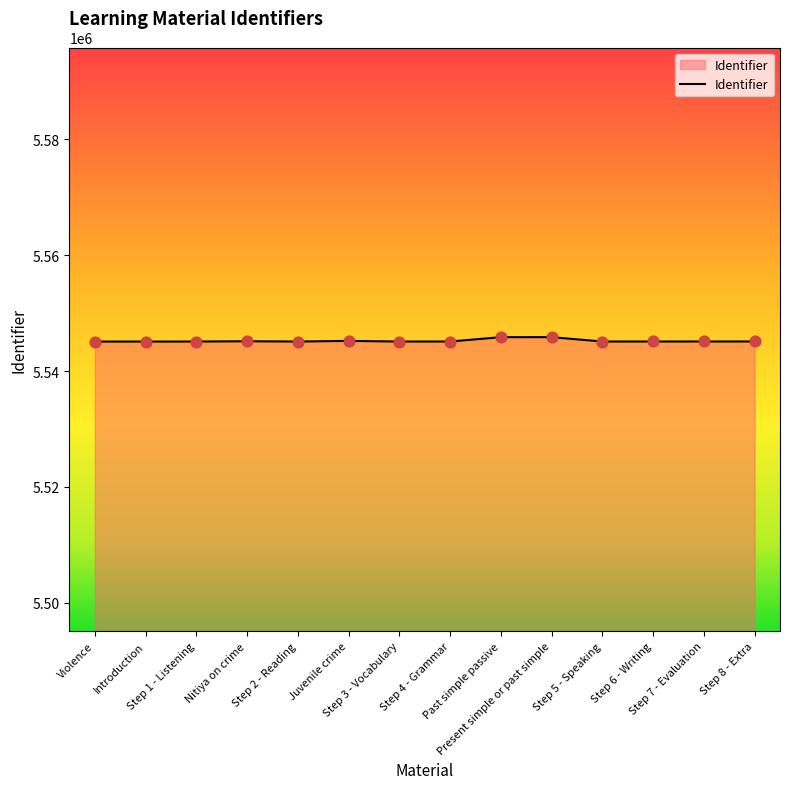

Approximately how many times larger is the value at Violence compared to Past simple passive?

1.0